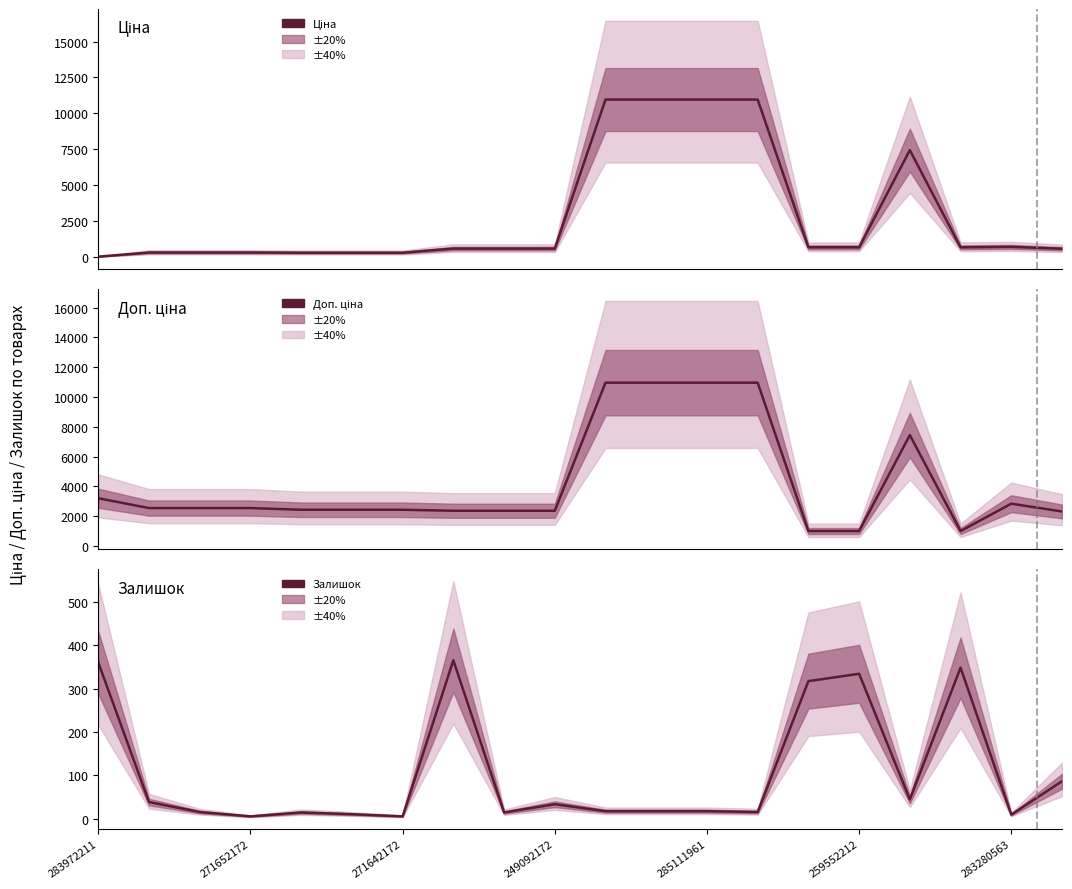

What is the label of the 17th point from the left?

16